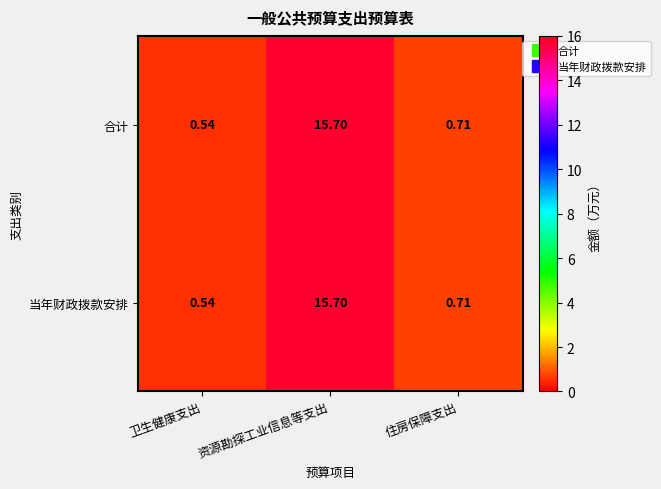

List the labels in order of 合计 value, smallest first.

卫生健康支出, 住房保障支出, 资源勘探工业信息等支出